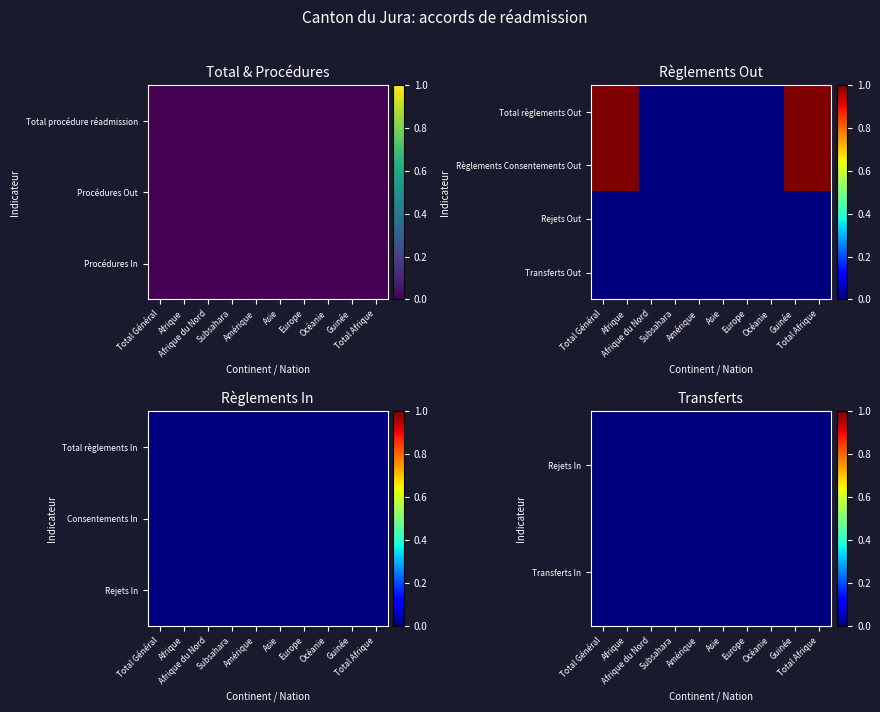

How many data points does each series have?

10